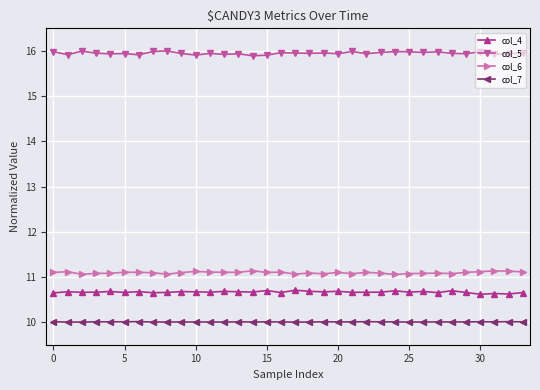

Rank the series by their maximum value, from lowest to highest.

col_7, col_4, col_6, col_5